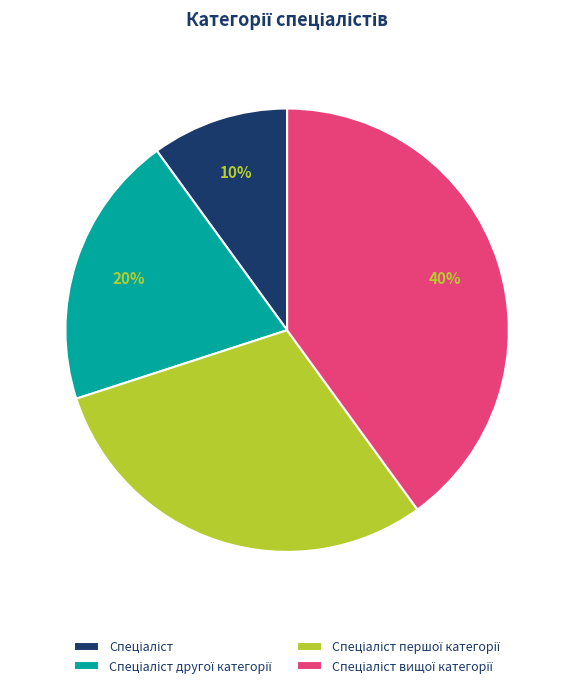

To the nearest percent, what is the average slice percentage?

25%